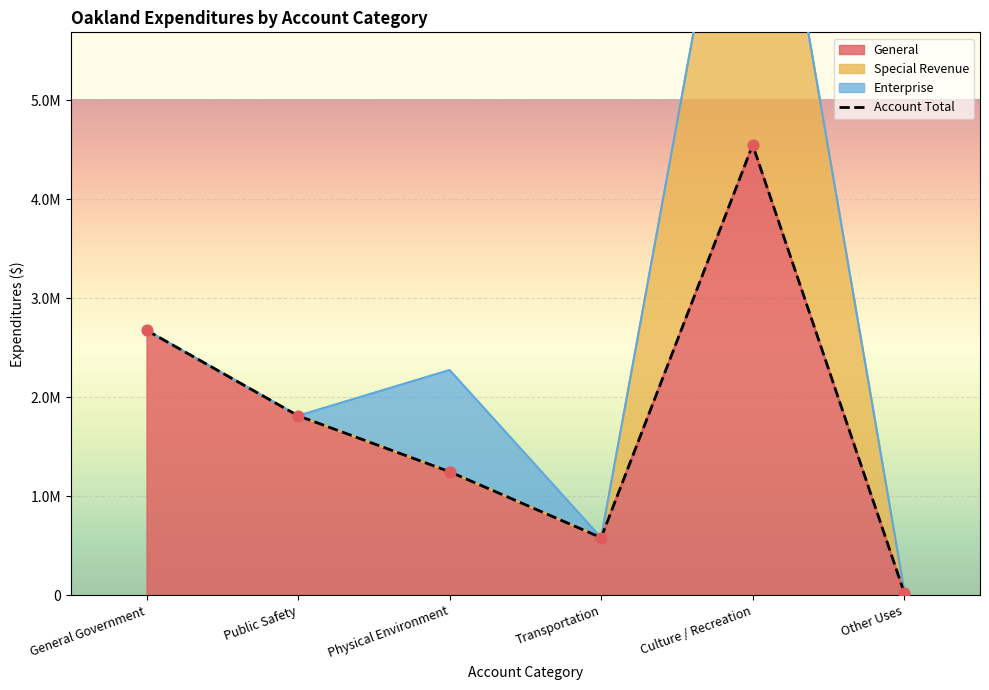

What is the total value across all series at Public Safety?

3624430